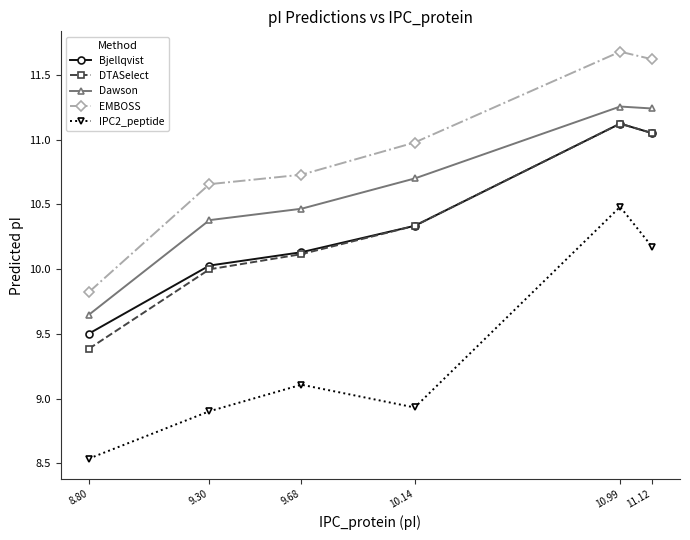

True or false: EMBOSS and Dawson intersect in this chart.

False